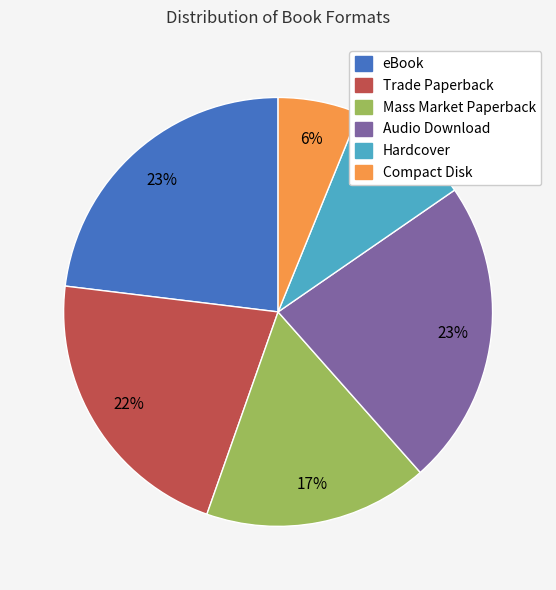

Is eBook the majority of the pie?

No